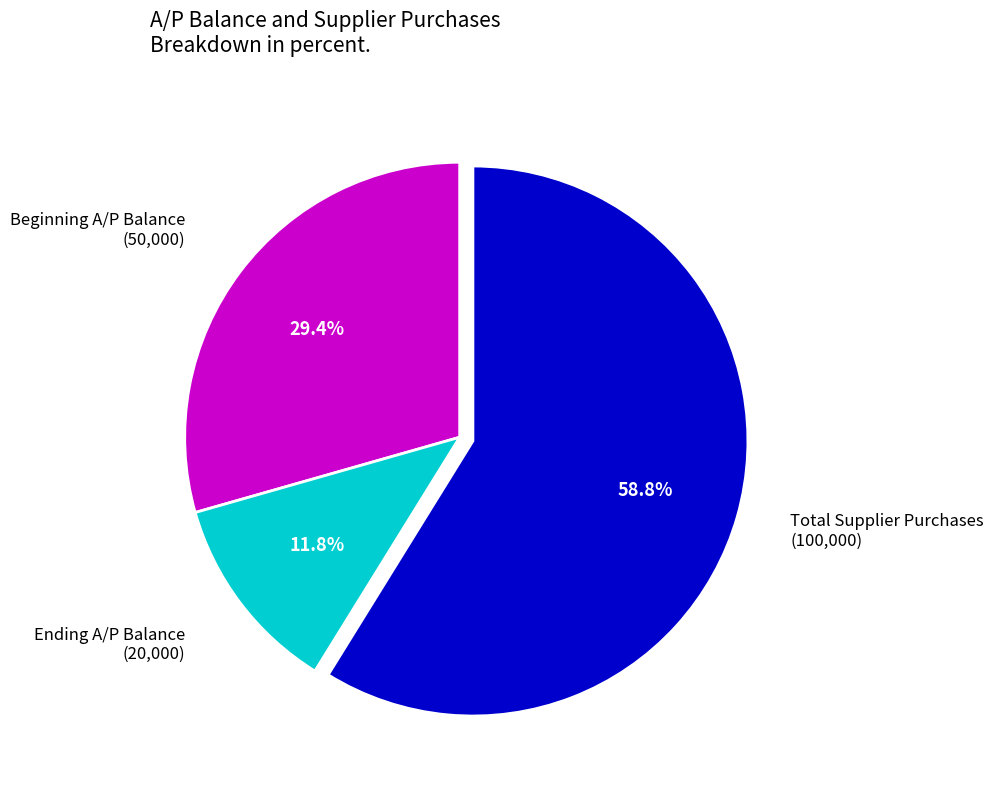

The Total Supplier Purchases slice represents 65% of the pie. True or false?

False